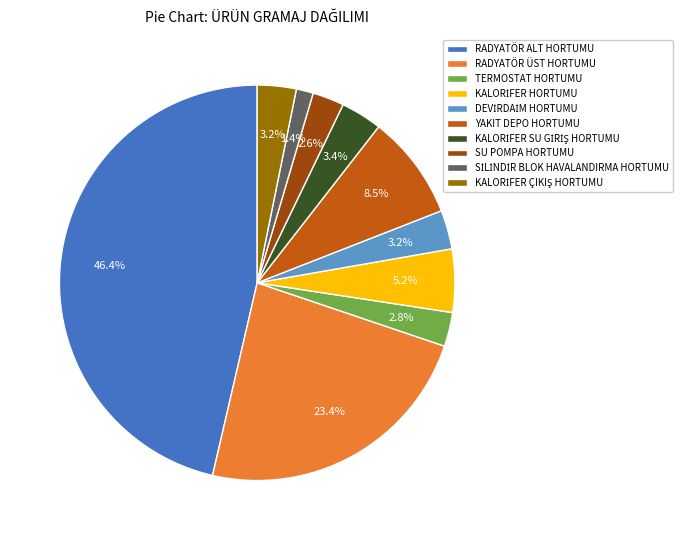

What percentage is NOT represented by RADYATÖR ÜST HORTUMU?

76.6%